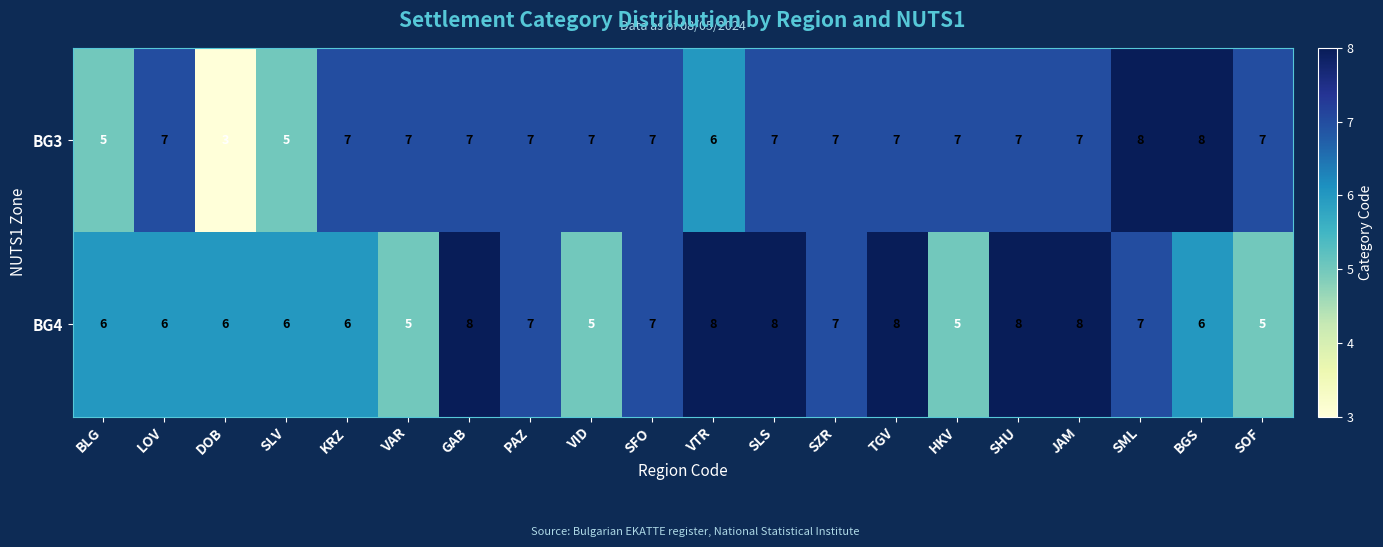

True or false: BG3 has a value of 7 at VAR.

True